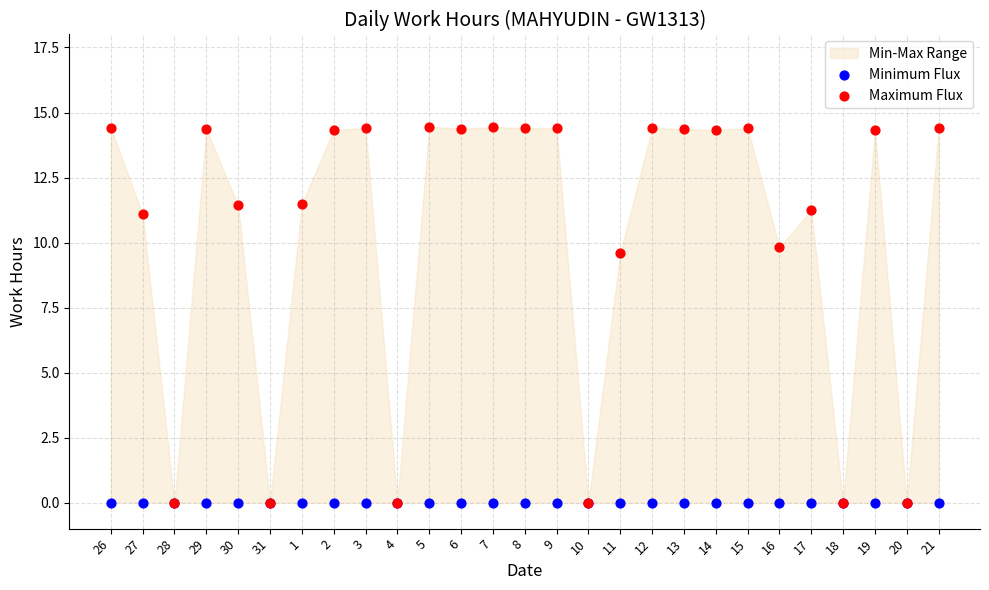

In the Maximum Flux series, what Y value is closest to 7?

9.6